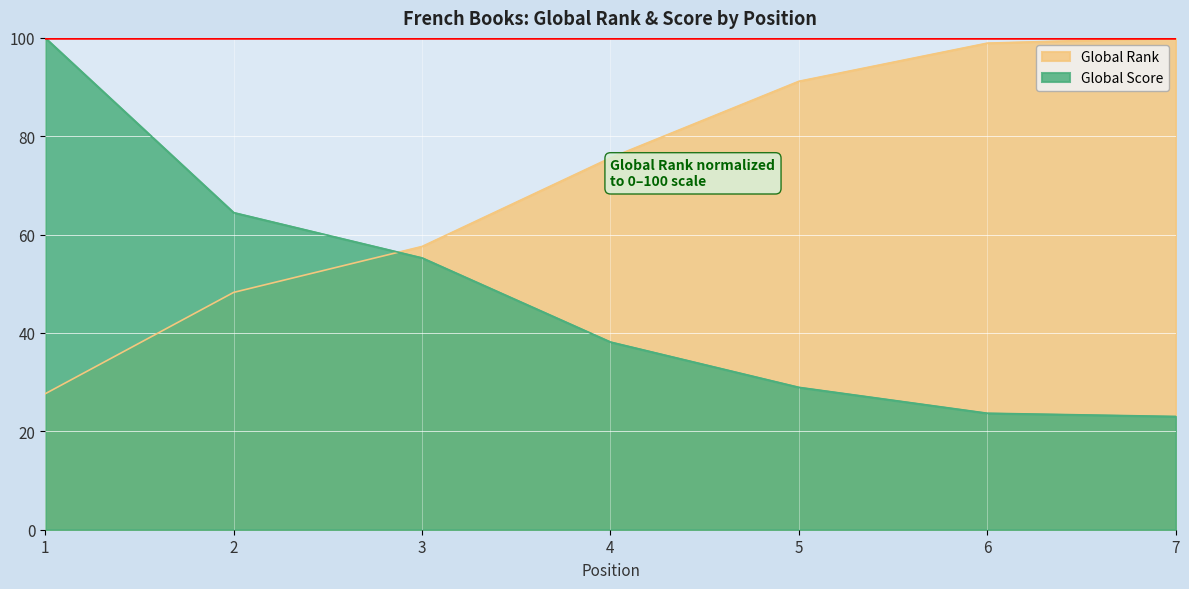

List the series in order of their peak value, lowest first.

Global Rank, Global Score